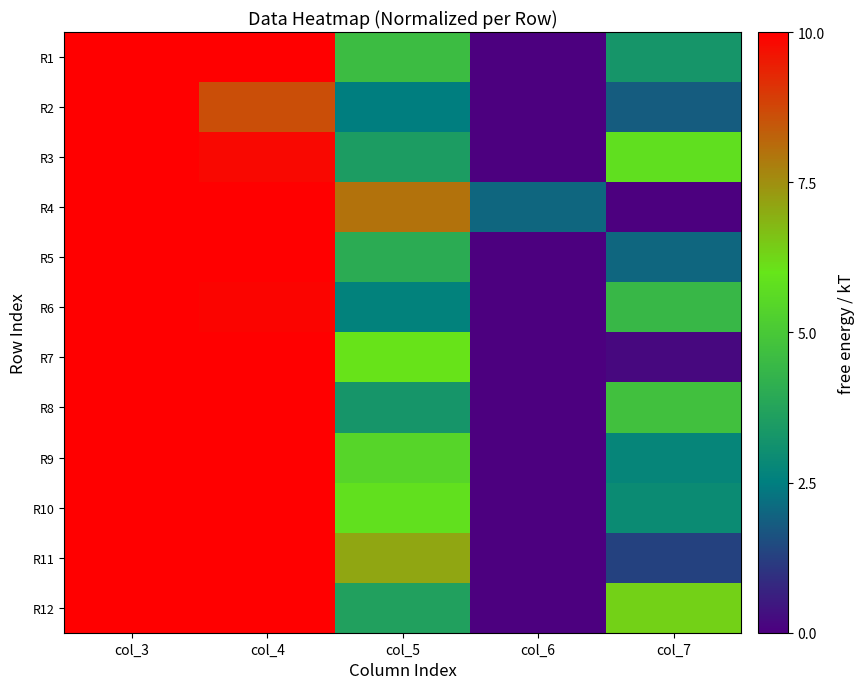

Reading right to left, list all the values displayed in this chart.

R1: col_7=3.3	col_6=0.0	col_5=4.6	col_4=10.0	col_3=10.0
R2: col_7=1.8	col_6=0.0	col_5=2.5	col_4=8.6	col_3=10.0
R3: col_7=5.8	col_6=0.0	col_5=3.5	col_4=9.8	col_3=10.0
R4: col_7=0.0	col_6=2.0	col_5=8.0	col_4=10.0	col_3=10.0
R5: col_7=2.0	col_6=0.0	col_5=4.0	col_4=10.0	col_3=10.0
R6: col_7=4.4	col_6=0.0	col_5=2.6	col_4=9.9	col_3=10.0
R7: col_7=0.2	col_6=0.0	col_5=6.0	col_4=10.0	col_3=10.0
R8: col_7=4.8	col_6=0.0	col_5=3.2	col_4=10.0	col_3=10.0
R9: col_7=2.7	col_6=0.0	col_5=5.5	col_4=10.0	col_3=10.0
R10: col_7=2.9	col_6=0.0	col_5=5.8	col_4=10.0	col_3=10.0
R11: col_7=1.3	col_6=0.0	col_5=7.1	col_4=10.0	col_3=10.0
R12: col_7=6.4	col_6=0.0	col_5=3.6	col_4=10.0	col_3=10.0